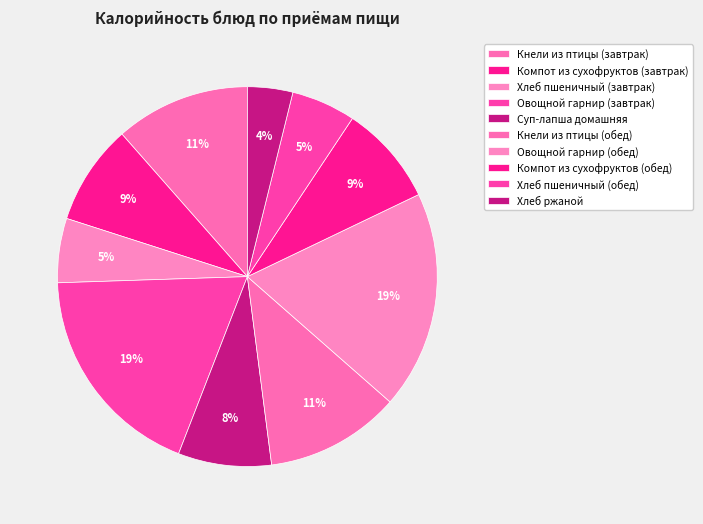

What is the ratio of the value at Суп-лапша домашняя to the value at Хлеб ржаной?

2.1